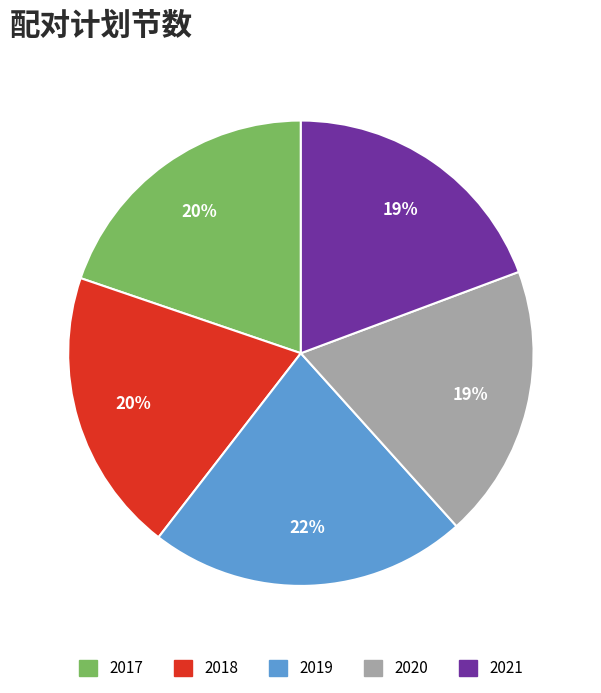

What percentage is the 2019 slice, to the nearest percent?

22%